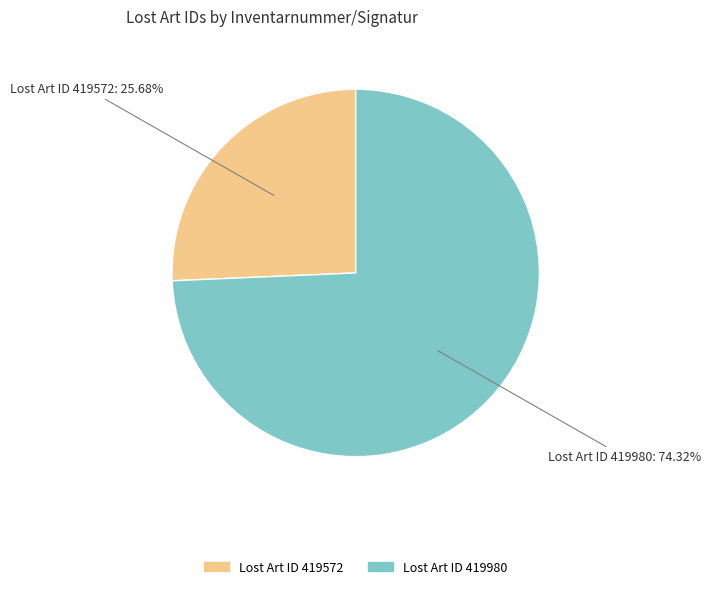

Do Lost Art ID 419572 and Lost Art ID 419980 together represent more than half of the pie?

Yes